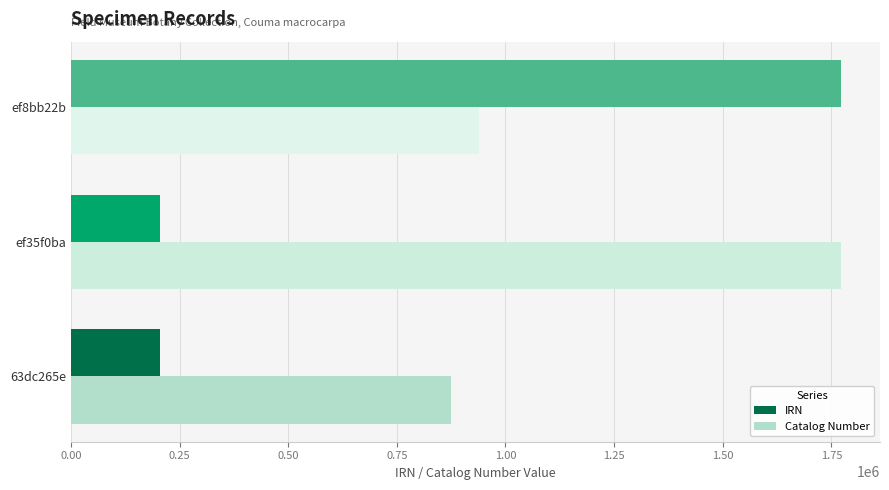

What is the spread (max minus min) of values at ef35f0ba?

1567052